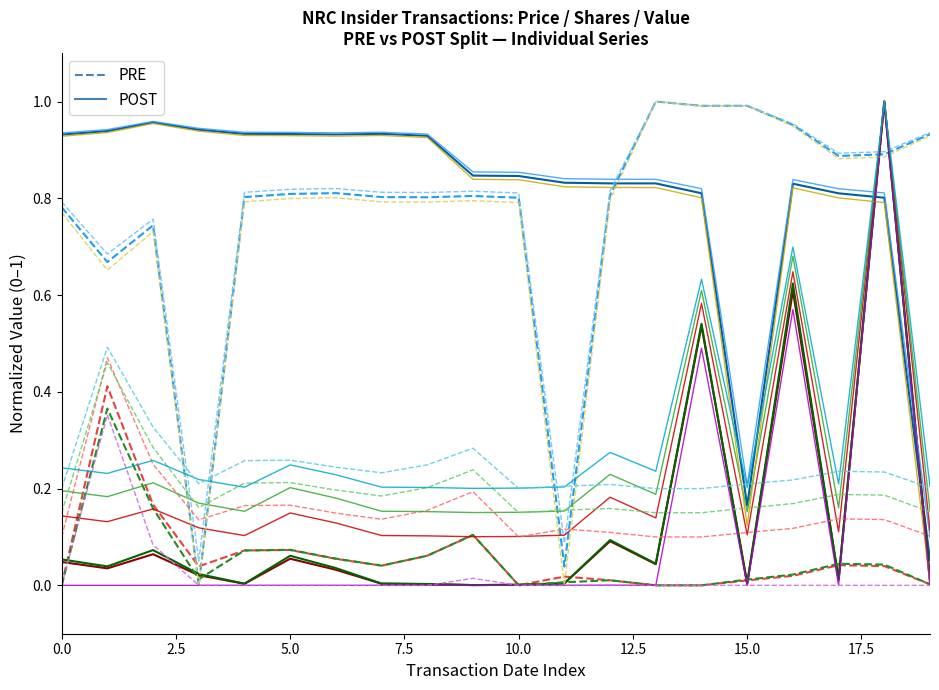

What are all the series names shown in the legend?

POST, PRE